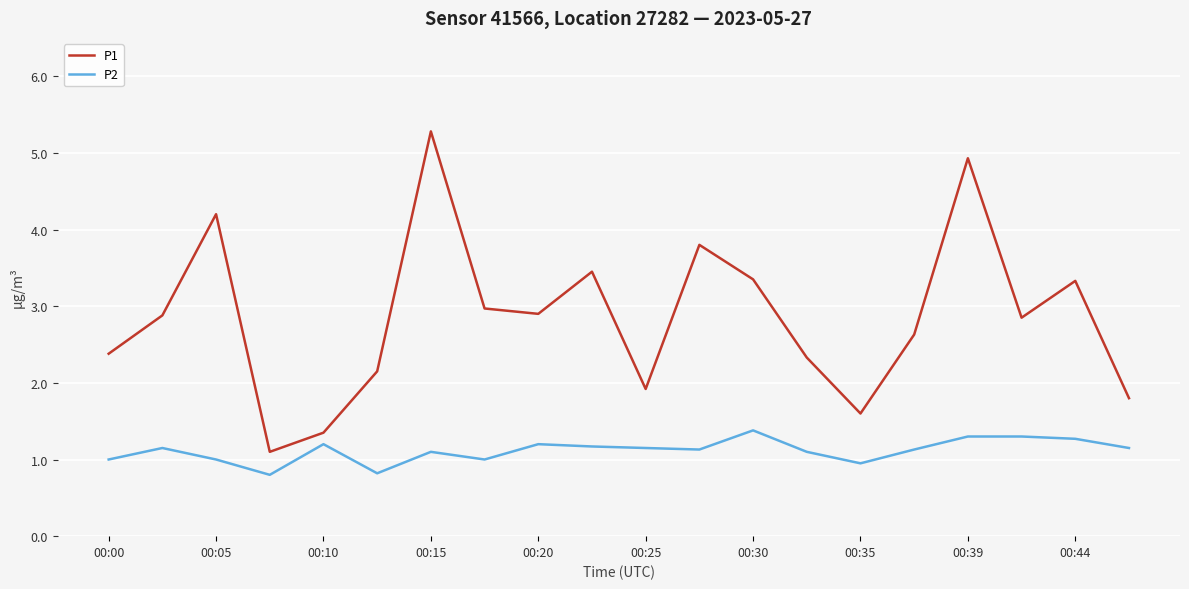

Which series has the largest total across all categories?

P1